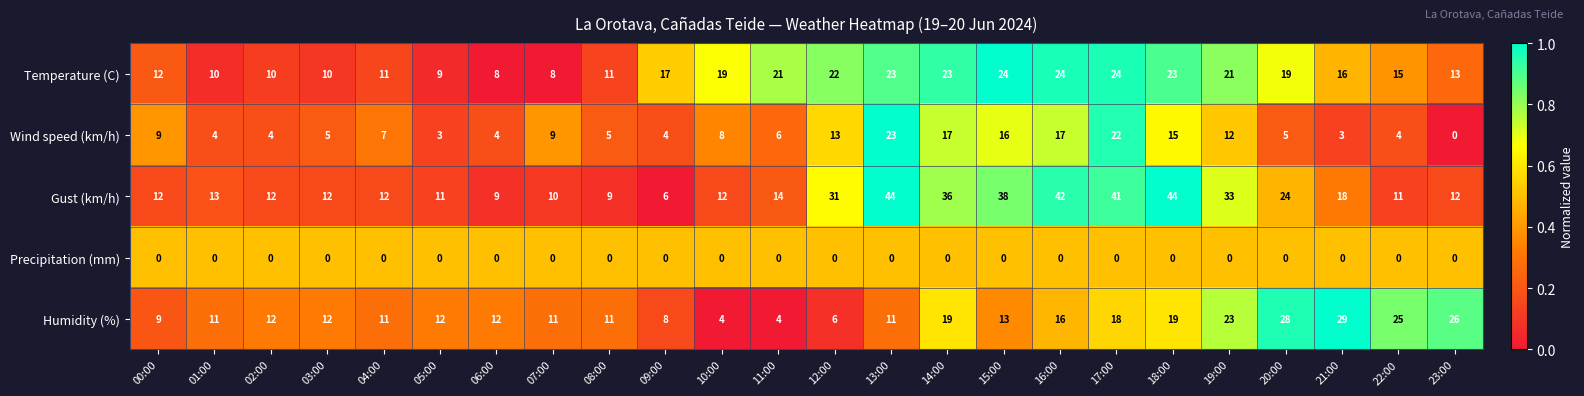

What is the difference between the highest and lowest values at 14:00?

36